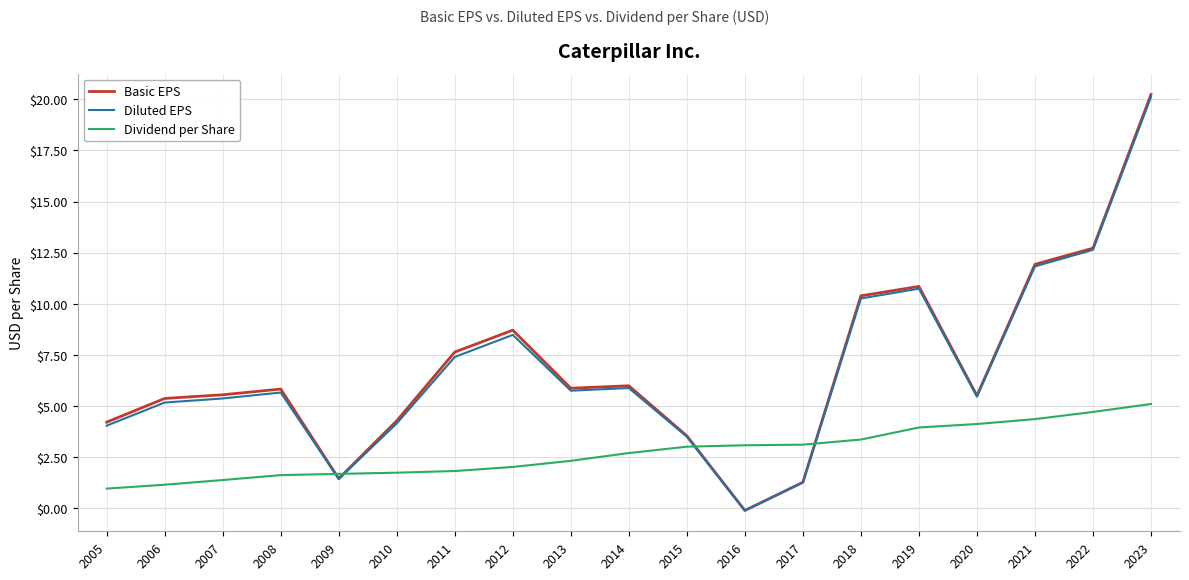

The Diluted EPS series shows 3.7 at 2018. True or false?

False